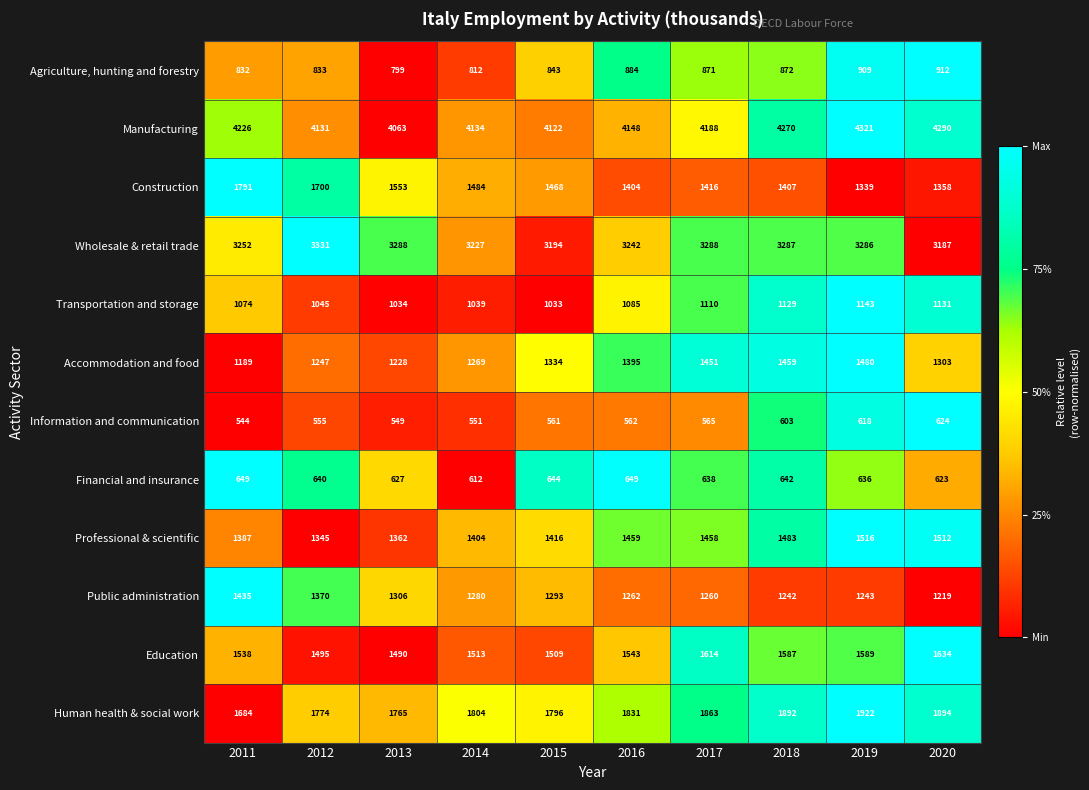

Between 2015 and 2017, which series saw the biggest shift?

Accommodation and food